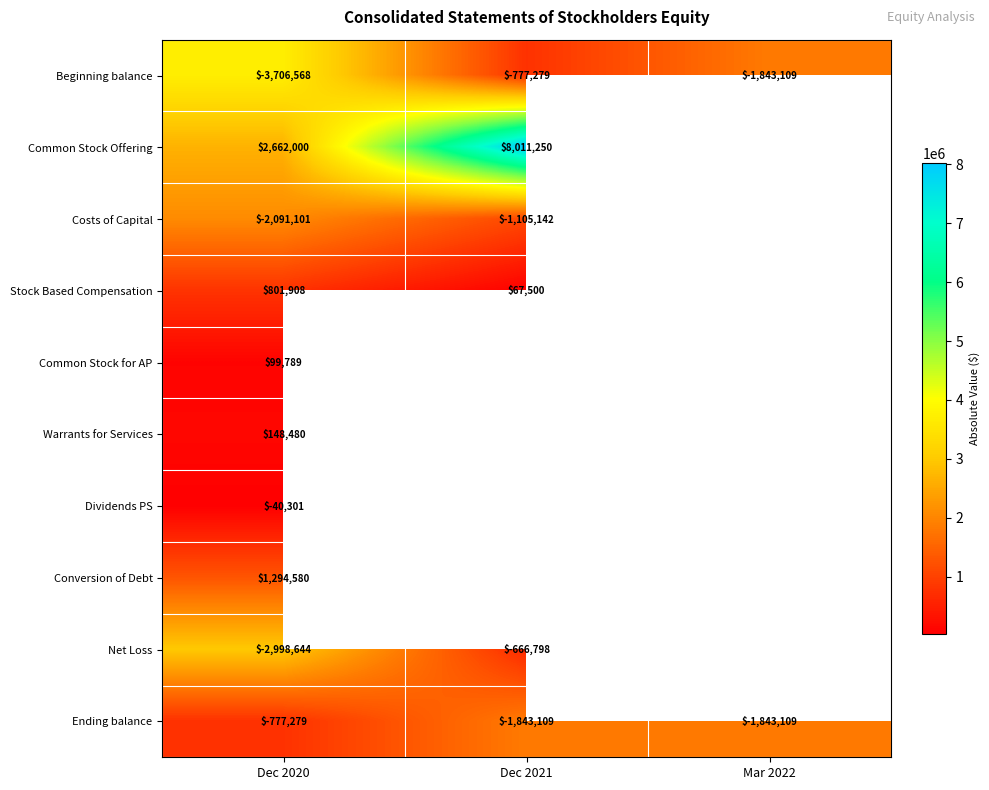

At which category is the sum across all series the highest?

Dec 2020